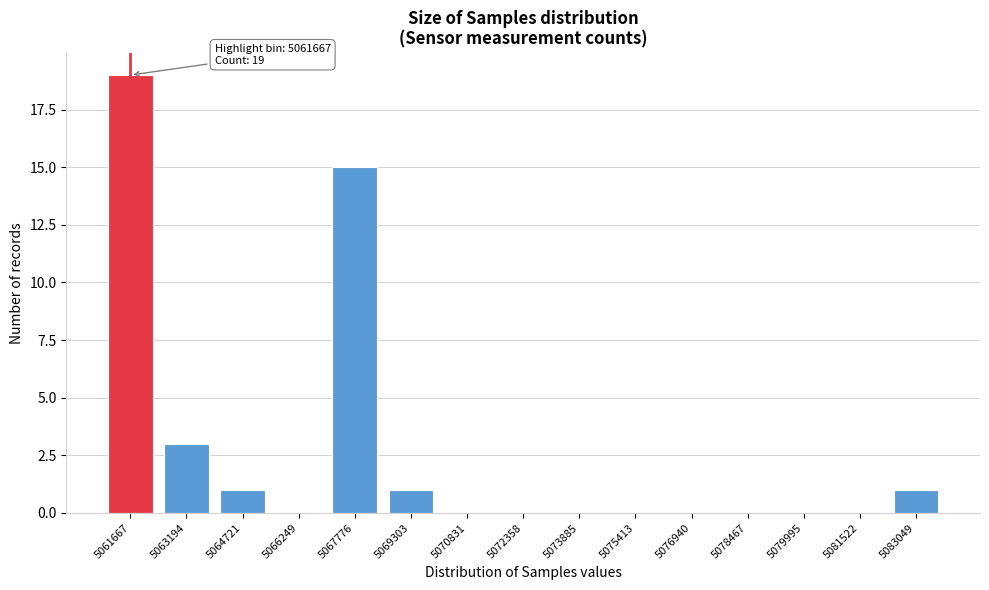

Reading left to right, list all the values displayed in this chart.

5061667=19	5063194=3	5064721=1	5066249=0	5067776=15	5069303=1	5070831=0	5072358=0	5073885=0	5075413=0	5076940=0	5078467=0	5079995=0	5081522=0	5083049=1